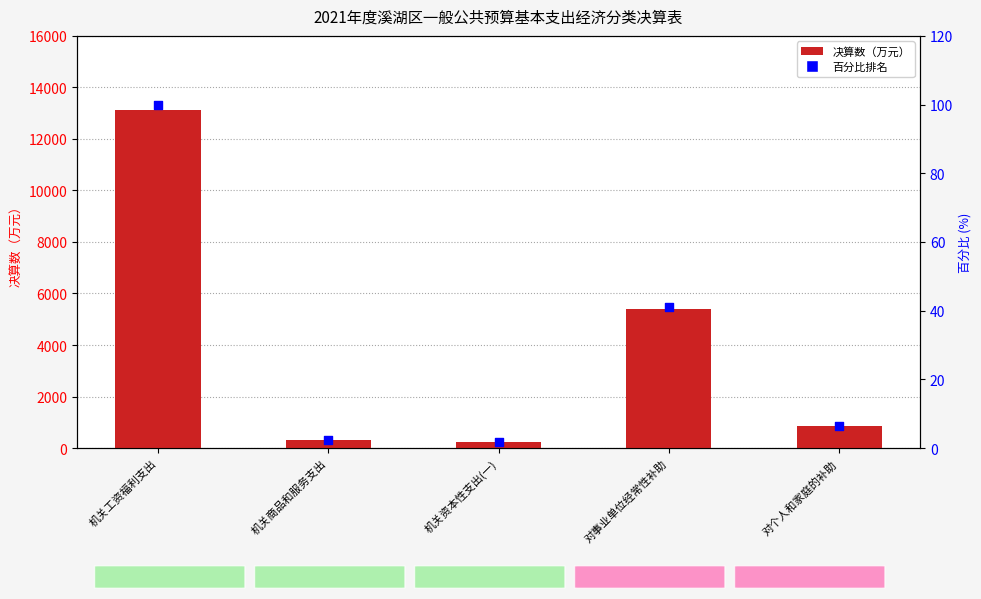

At which category is the sum across all series the highest?

机关工资福利支出